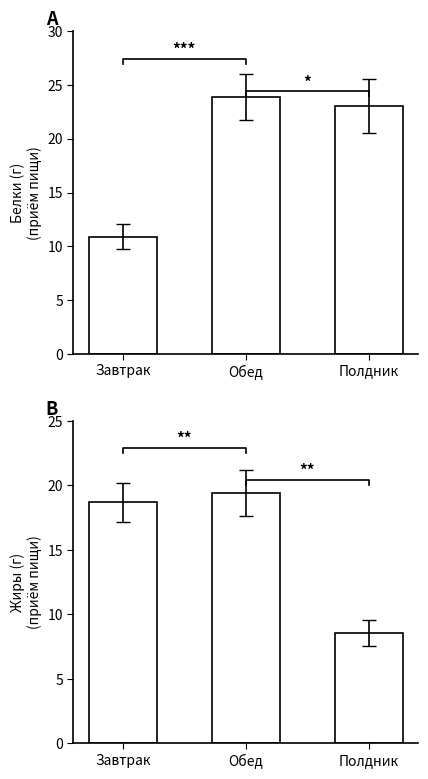

At how many categories does at least one series exceed 16?

3